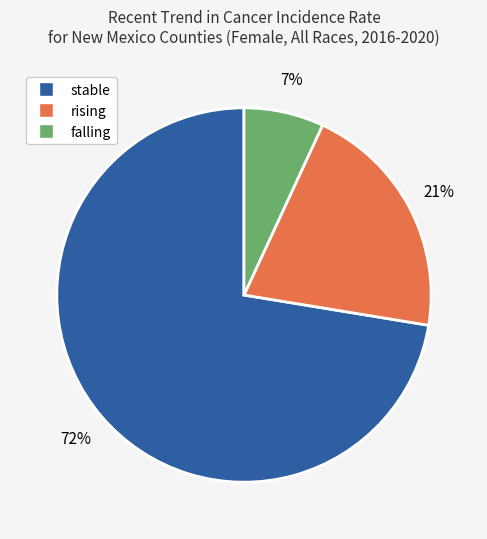

Rank the categories by value from highest to lowest.

stable, rising, falling